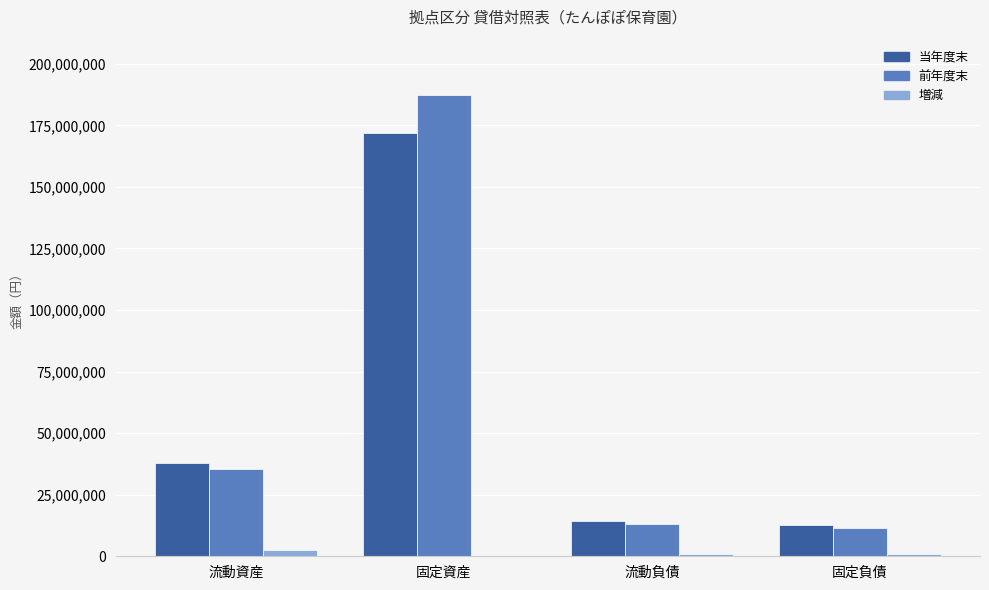

How many data points does each series have?

4